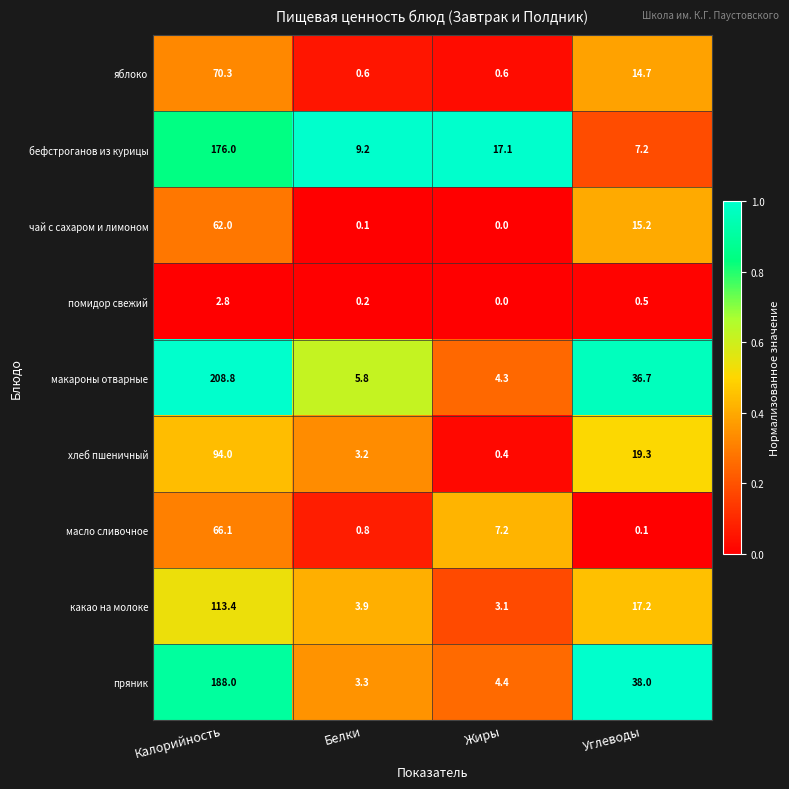

True or false: чай с сахаром и лимоном has a value of 0.1 at Белки.

True